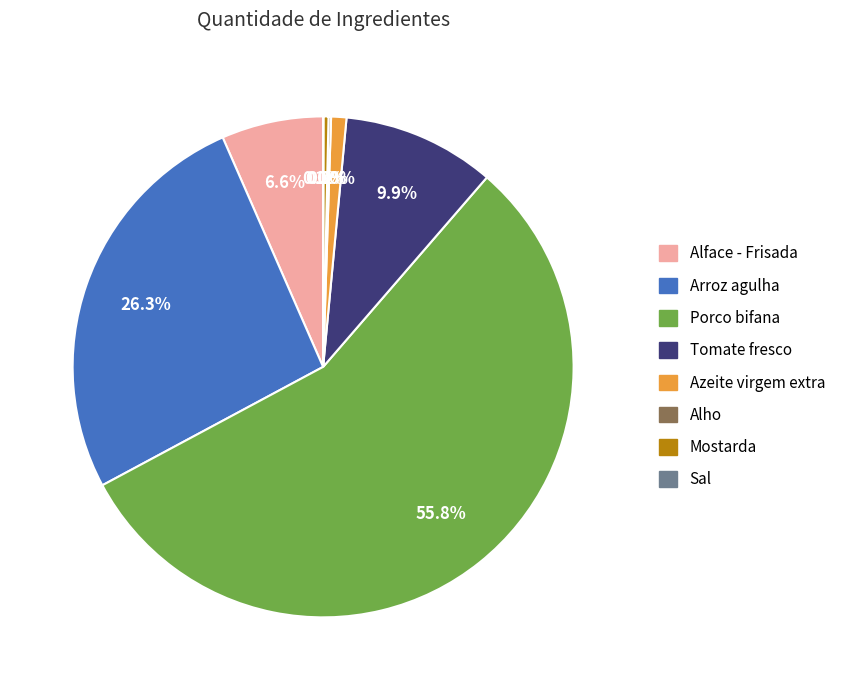

Approximately how many times larger is the value at Alface - Frisada compared to Mostarda?

20.0